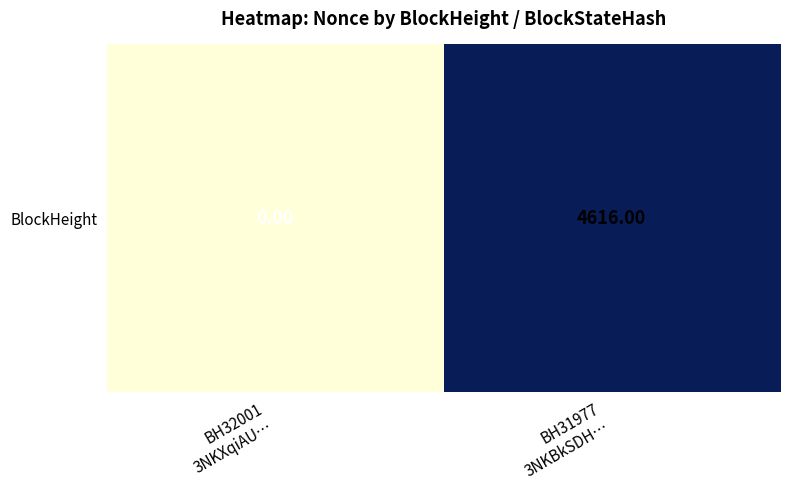

What is the change in value from BH32001
3NKXqiAU… to BH31977
3NKBkSDH…?

+4616